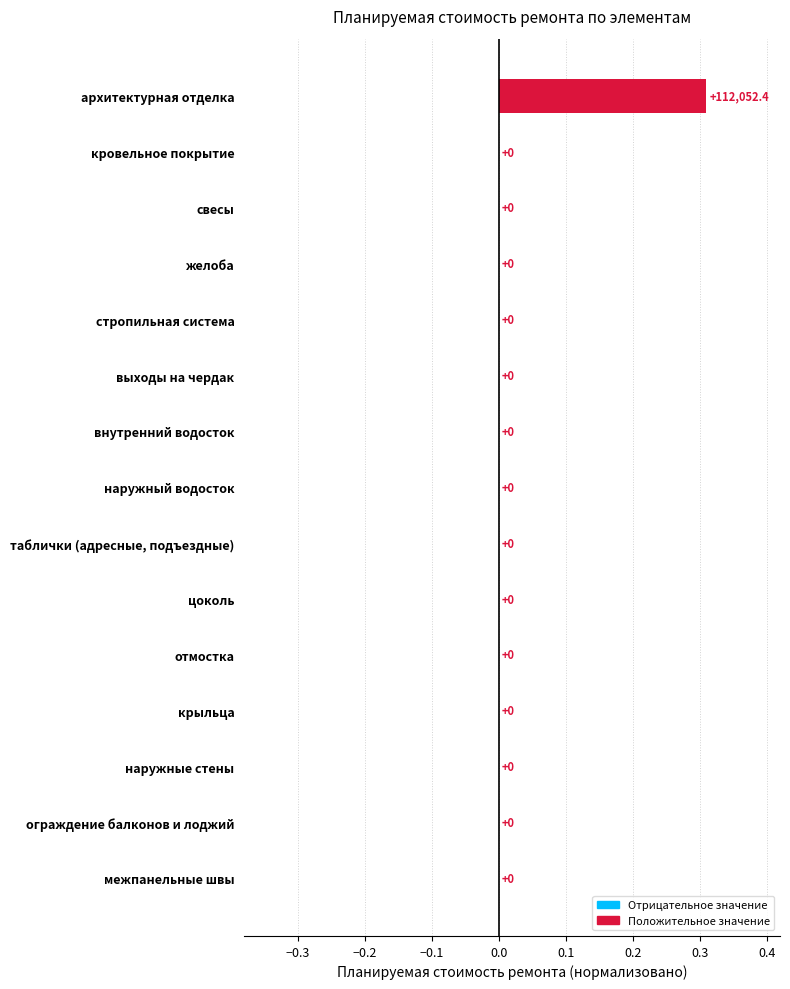

At which category does the chart reach its peak across all series?

архитектурная отделка